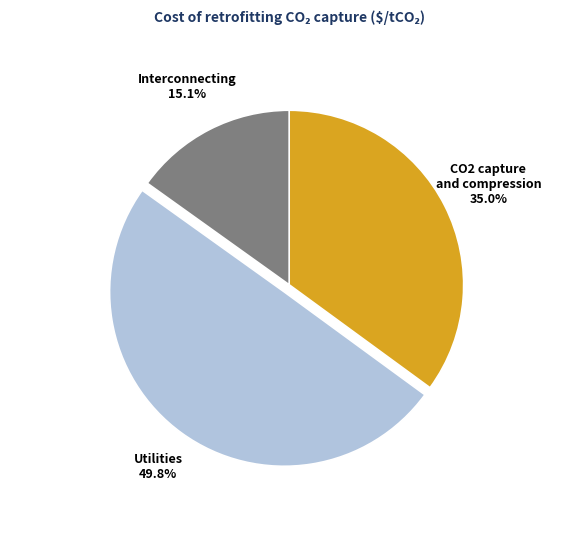

Count the number of slices in the pie.

3